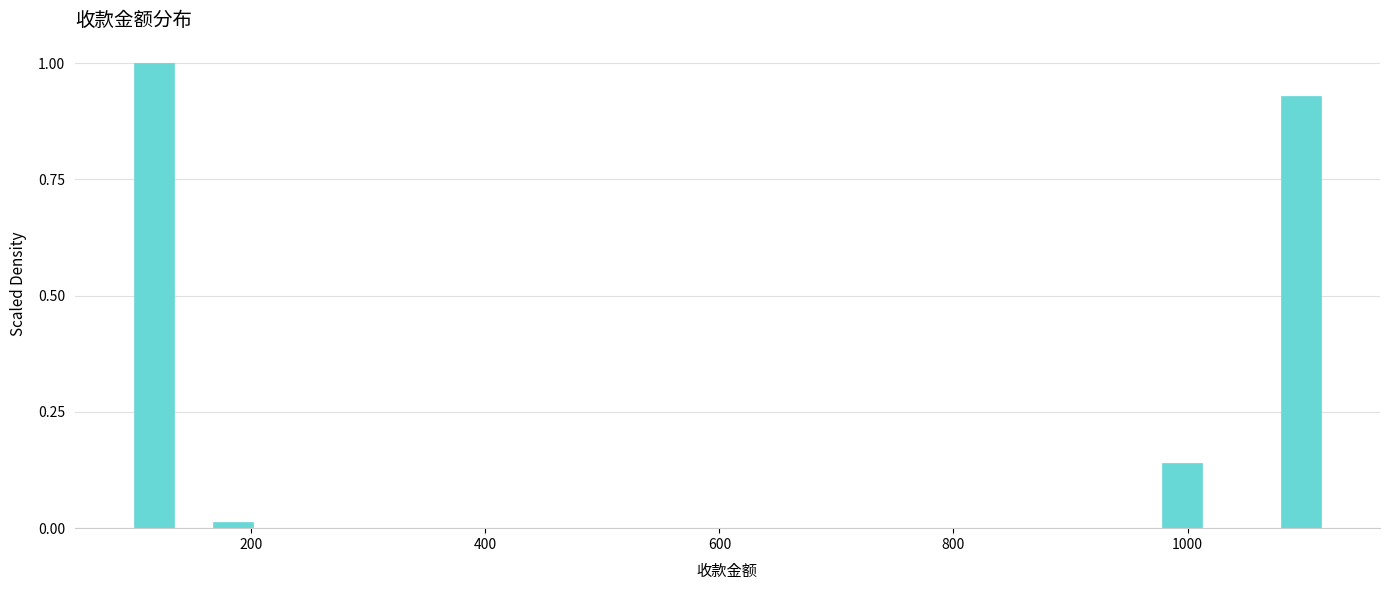

Read against the x-axis, roughly where is the centre of the tallest bar?

120